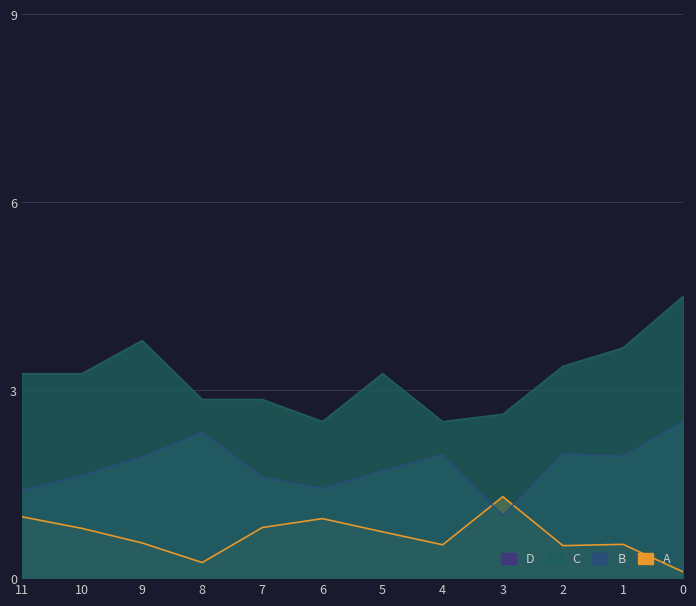

Reading left to right, what are all the values shown in this chart?

A: 1.0	0.8	0.6	0.2	0.8	1.0	0.7	0.5	1.3	0.5	0.5	0.1
B: 1.4	1.6	1.9	2.3	1.6	1.4	1.7	2.0	1.0	2.0	1.9	2.5
C: 3.3	3.3	3.8	2.9	2.9	2.5	3.3	2.5	2.6	3.4	3.7	4.5